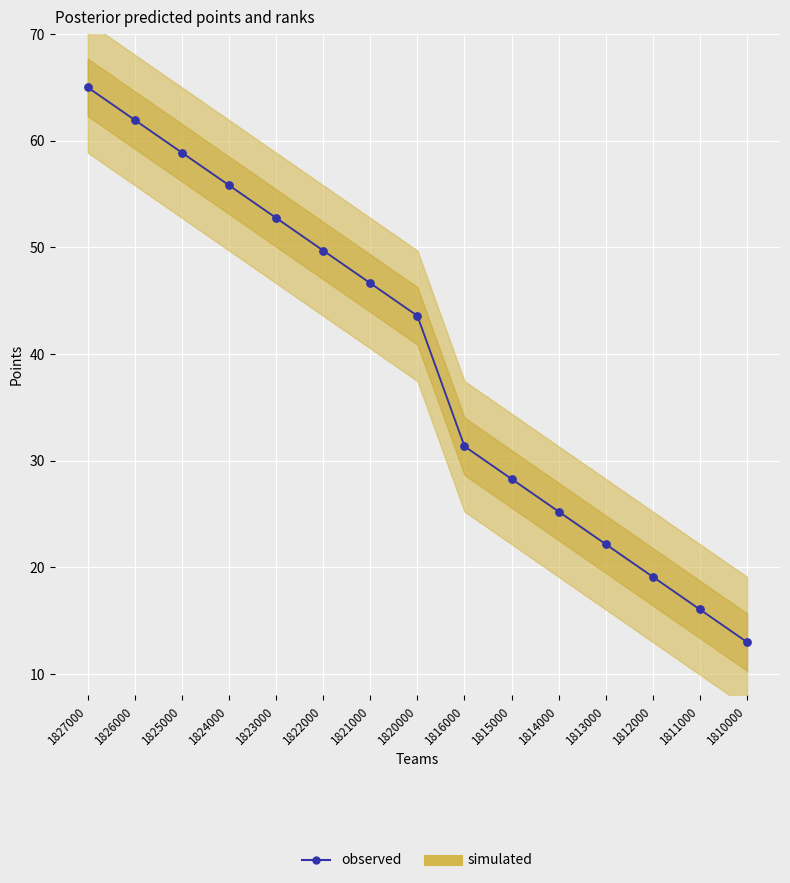

What is the change in value from 1824000 to 1816000?

-24.5